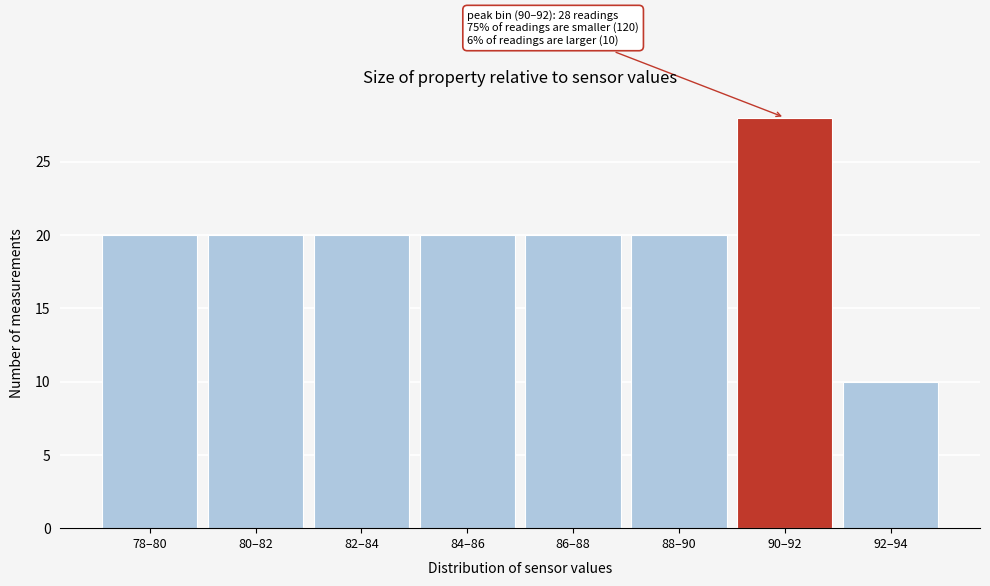

Reading left to right, extract all data points from this chart.

20	20	20	20	20	20	28	10